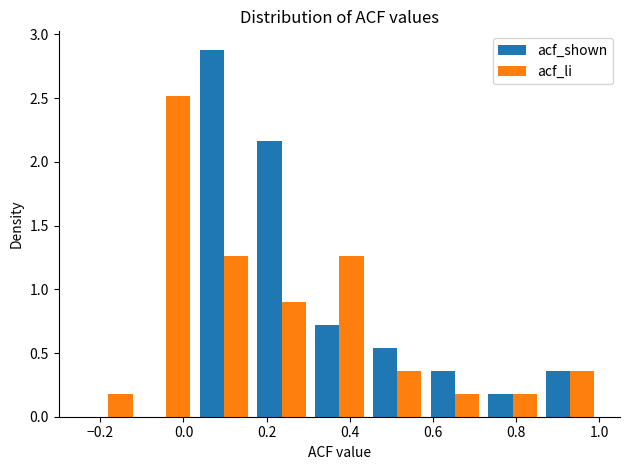

Reading left to right, list every range on the x-axis with the height of the bar of each series over it. Neither the bar edges nor the heights are printed on the chart, so give them approximately, as read against the axes.

-0.24 to -0.12: acf_shown=0	acf_li=0.20
-0.12 to 0.02: acf_shown=0	acf_li=2.50
0.02 to 0.16: acf_shown=2.90	acf_li=1.25
0.16 to 0.30: acf_shown=2.15	acf_li=0.90
0.30 to 0.44: acf_shown=0.70	acf_li=1.25
0.44 to 0.58: acf_shown=0.55	acf_li=0.35
0.58 to 0.72: acf_shown=0.35	acf_li=0.20
0.72 to 0.86: acf_shown=0.20	acf_li=0.20
0.86 to 1.00: acf_shown=0.35	acf_li=0.35